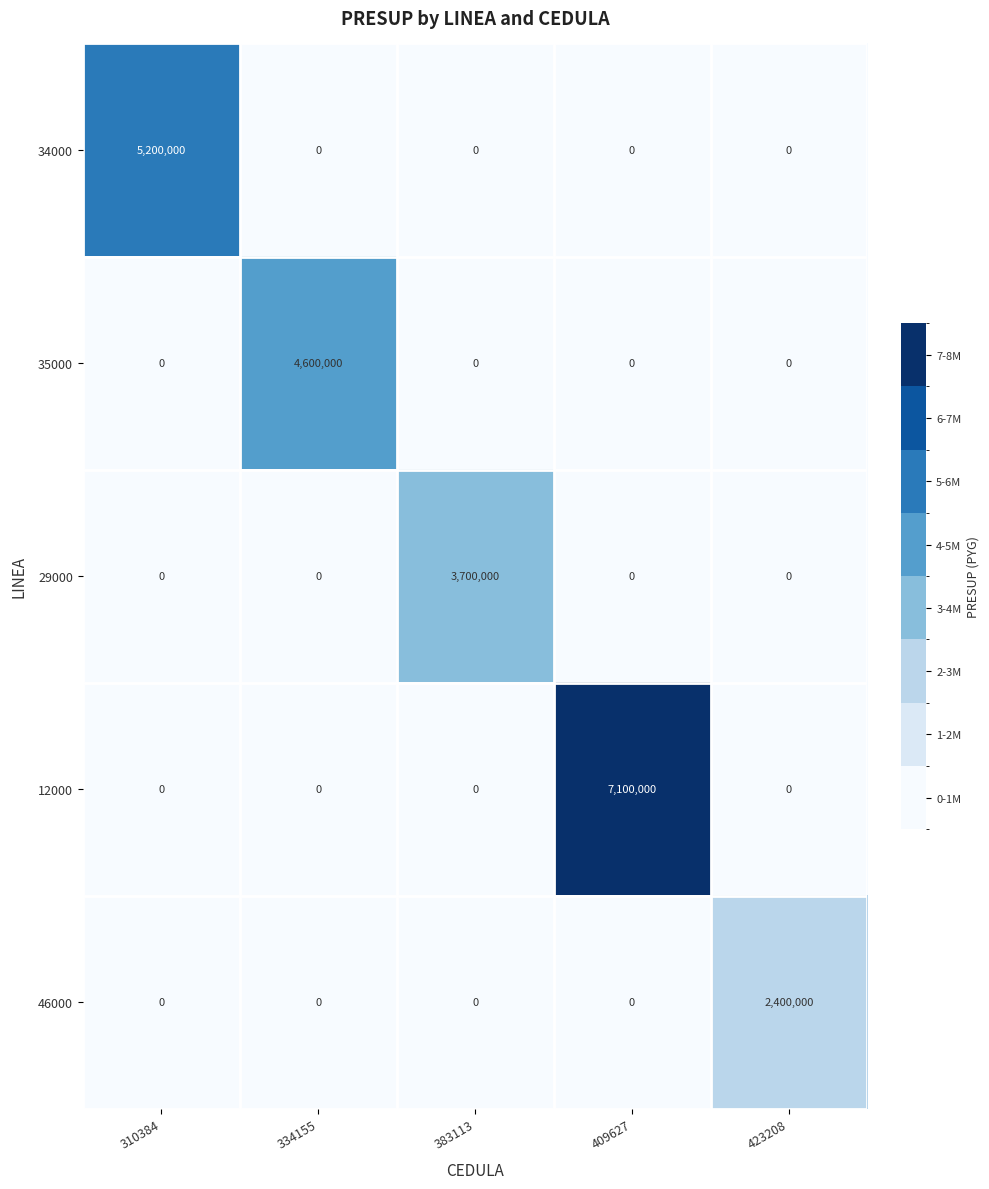

Count the number of categories in the chart.

5